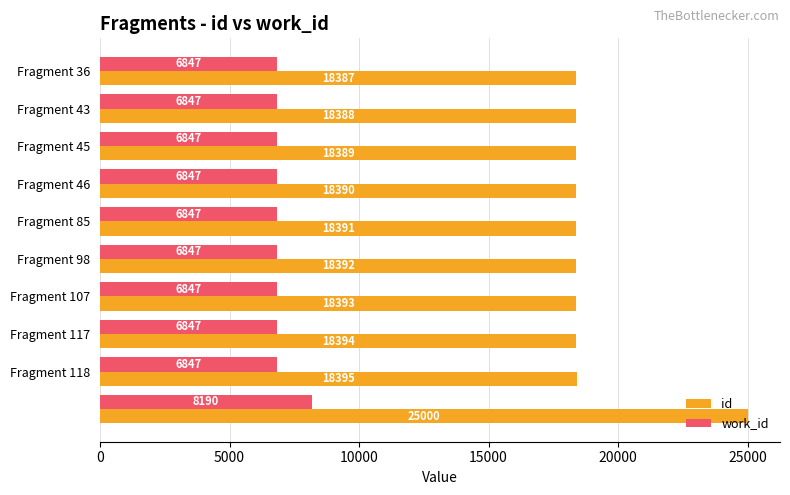

What is the minimum value shown in the chart?

6847